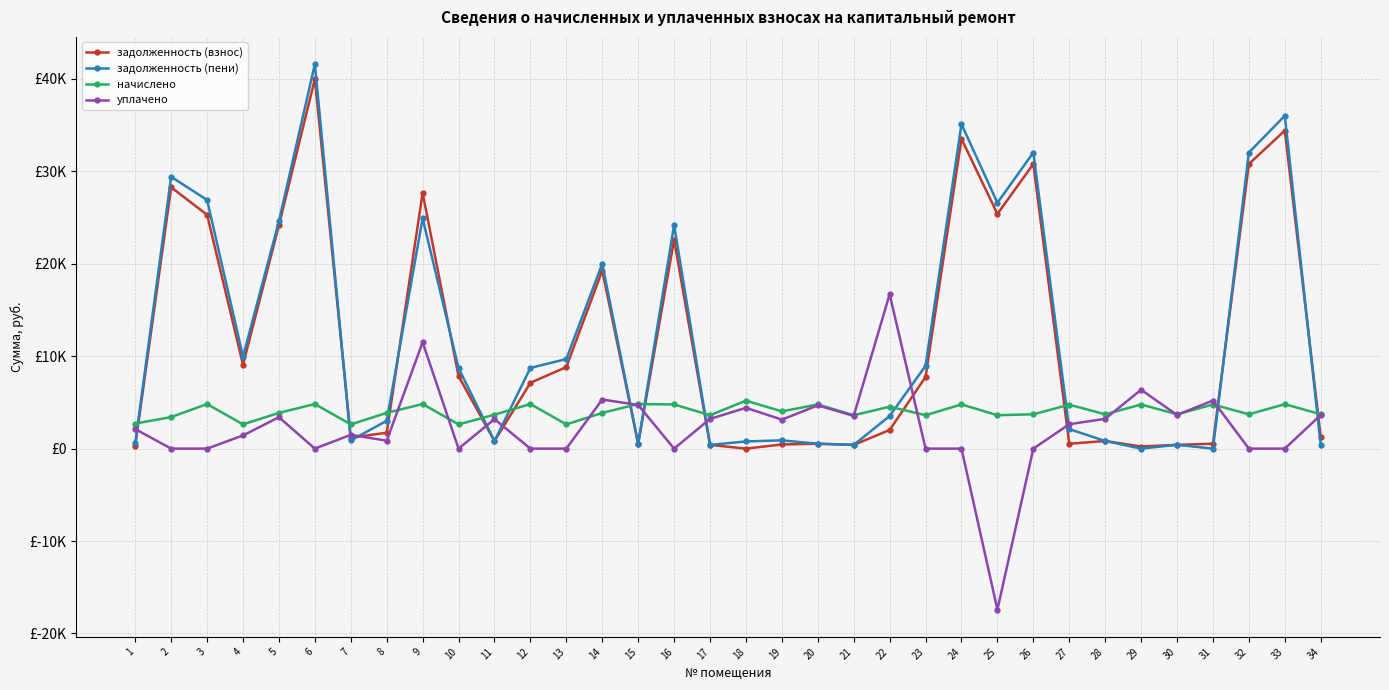

True or false: задолженность (пени) has a value of 13204.4 at 23.

False